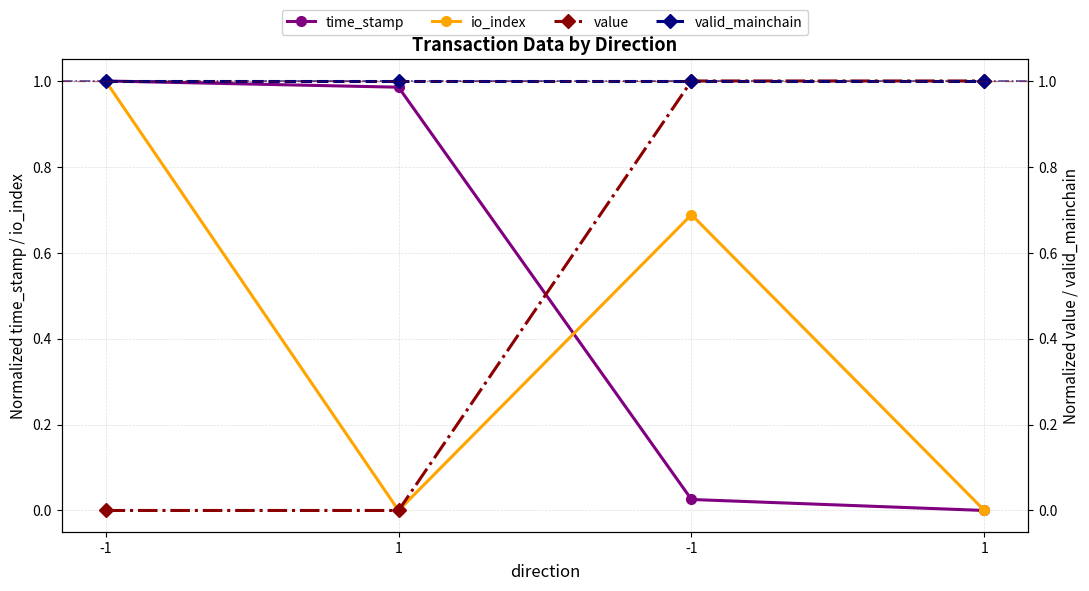

At how many categories does at least one series exceed 0?

4